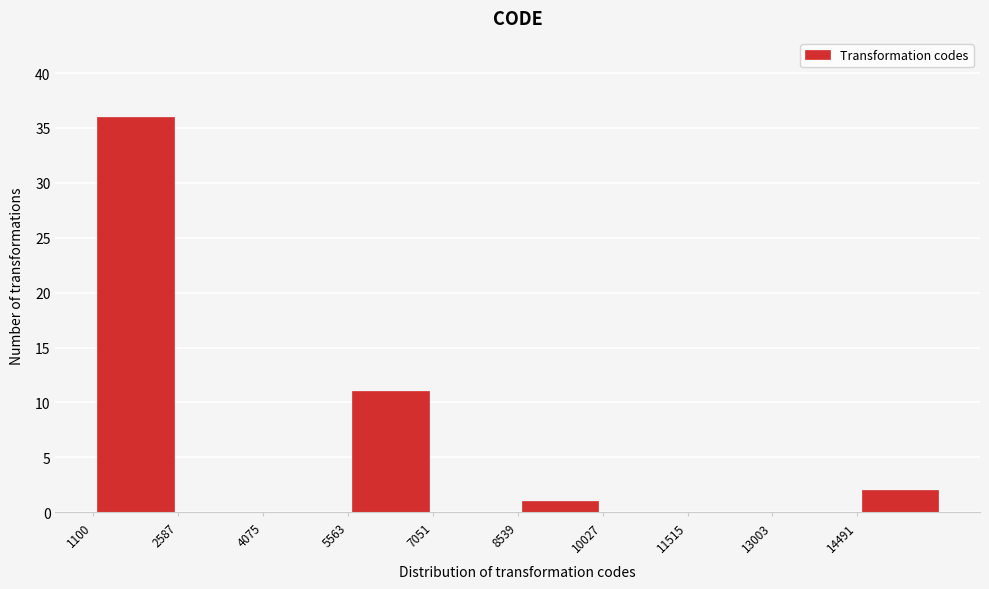

How tall is the bar that spans 5600 to 7000 on the x-axis? Neither the bar edges nor the heights are printed on the chart, so give them approximately, as read against the axes.

11